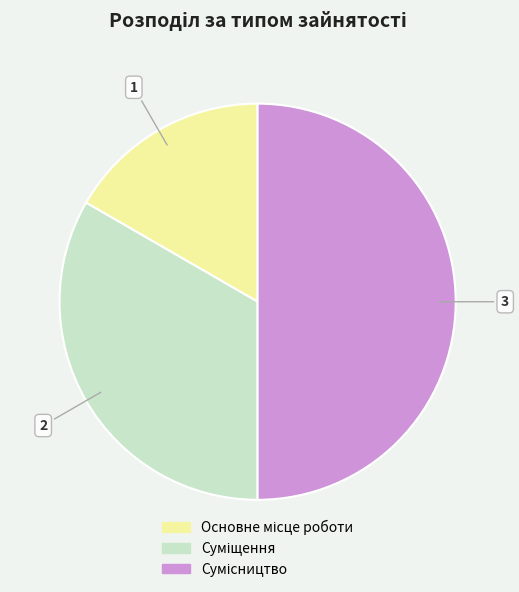

To the nearest percent, what percentage of the pie is Суміщення?

33%